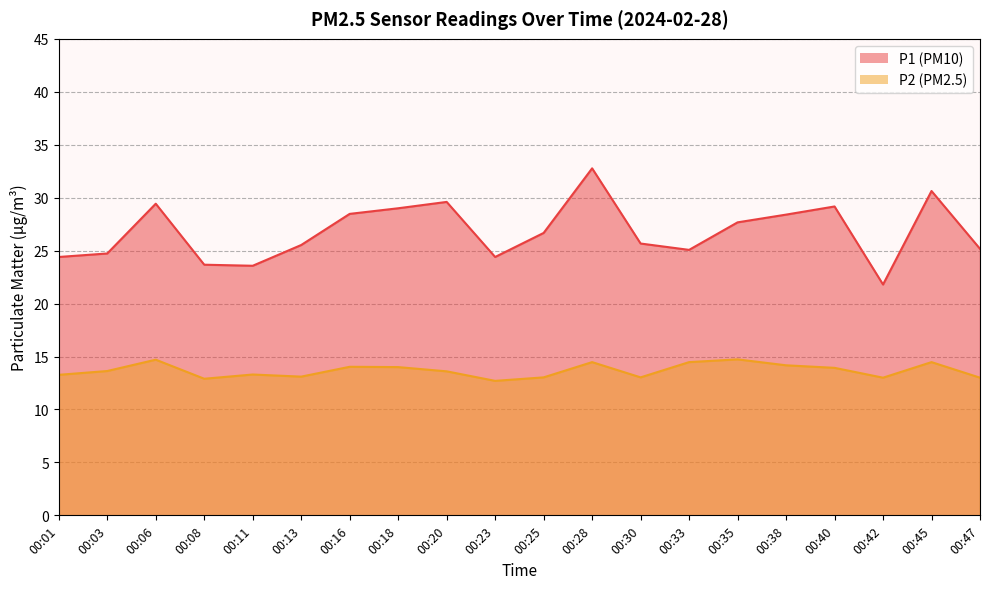

In P1, how many points are lower than both neighbors (excluding endpoints)?

4